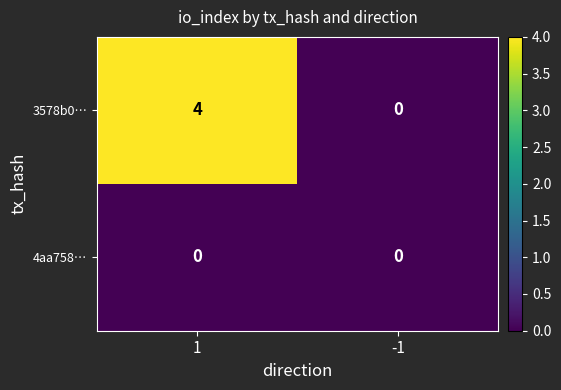

Which series has the widest spread of values?

3578b0…